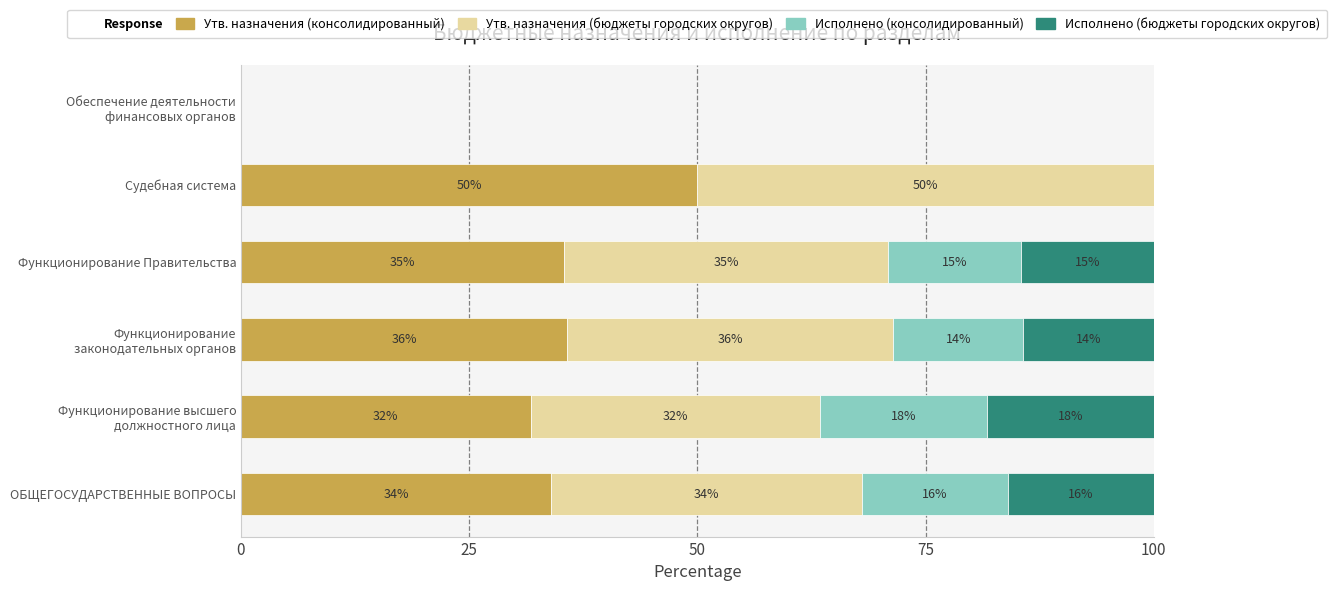

Reading left to right, extract all data points from this chart.

Утв. назначения (консолидированный): 34.0	31.7	35.7	35.4	50.0	0.0
Утв. назначения (бюджеты городских округов): 34.0	31.7	35.7	35.4	50.0	0.0
Исполнено (консолидированный): 16.0	18.3	14.3	14.6	0.0	0.0
Исполнено (бюджеты городских округов): 16.0	18.3	14.3	14.6	0.0	0.0